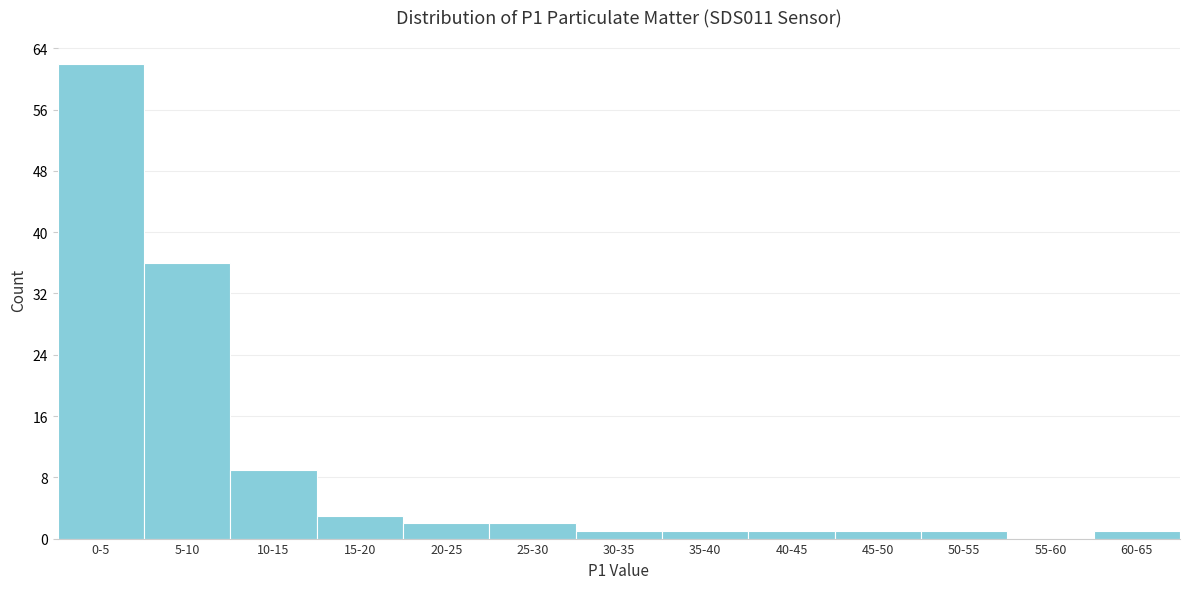

Reading right to left, extract all data points from this chart.

60-65=1	55-60=0	50-55=1	45-50=1	40-45=1	35-40=1	30-35=1	25-30=2	20-25=2	15-20=3	10-15=9	5-10=36	0-5=62